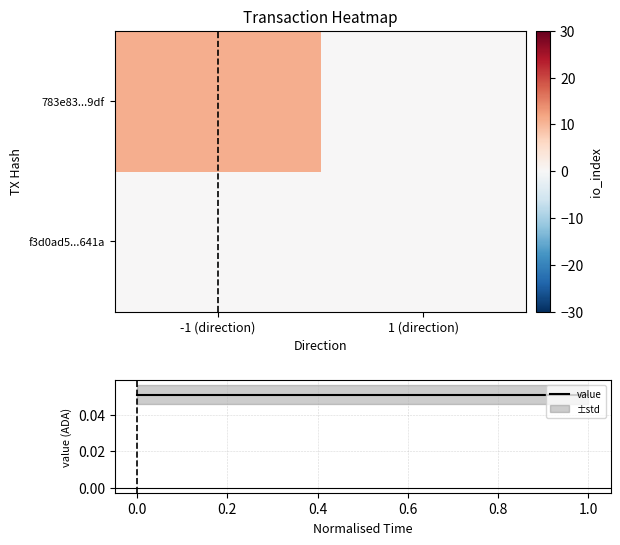

Is it true that 783e83...9df equals 11.0 at -1 (direction)?

True